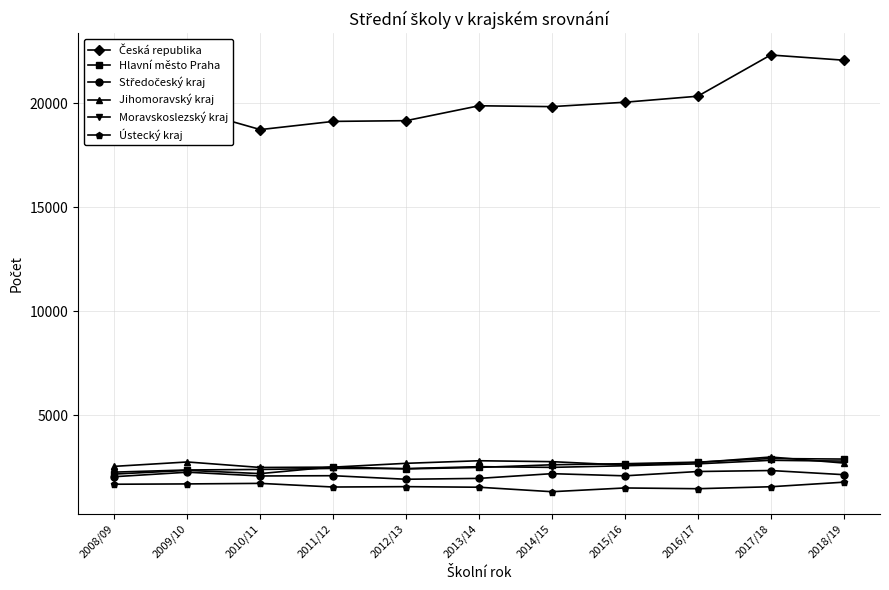

True or false: Moravskoslezský kraj has more than 2 points higher than both neighbors.

True